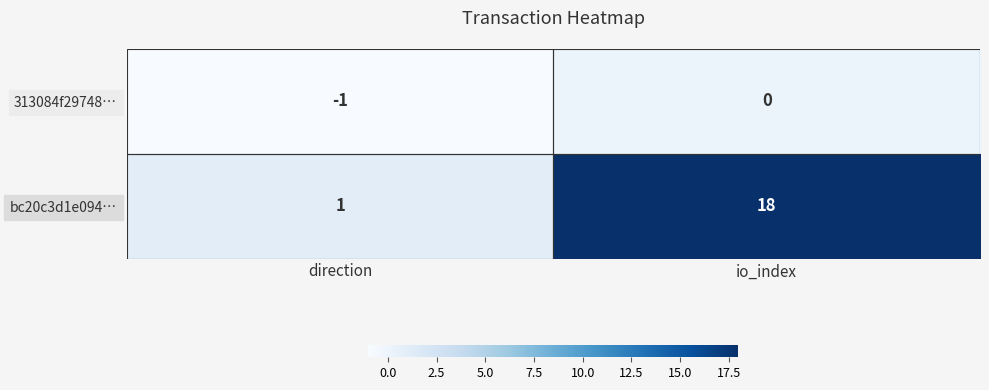

At which label is bc20c3d1e094… closest to 9?

direction